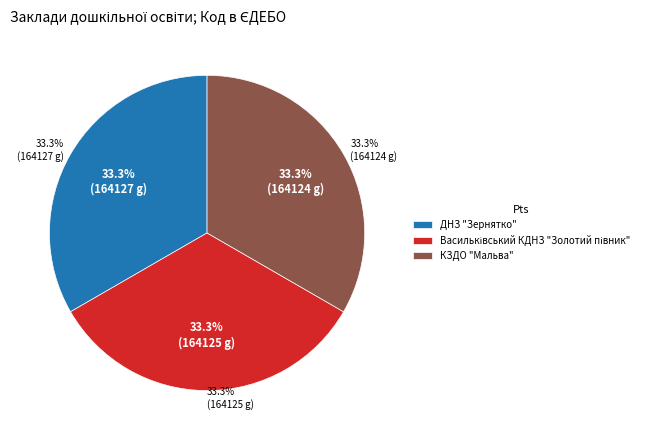

What percentage is the ДНЗ "Зернятко" slice, to the nearest percent?

33%